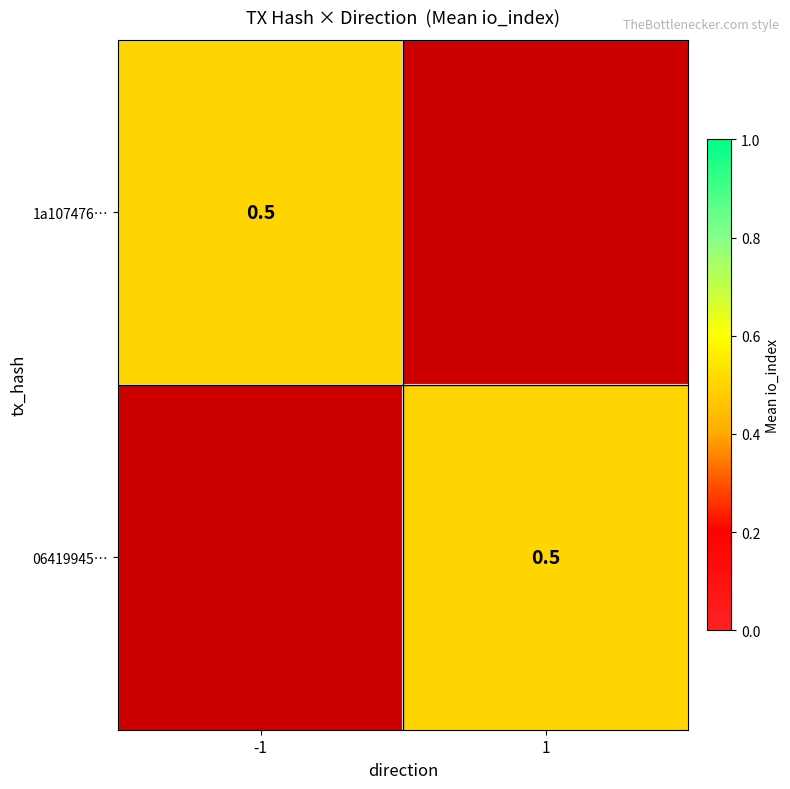

Which series has the largest total across all categories?

06419945840323e49905734026bb4486b06dfd4